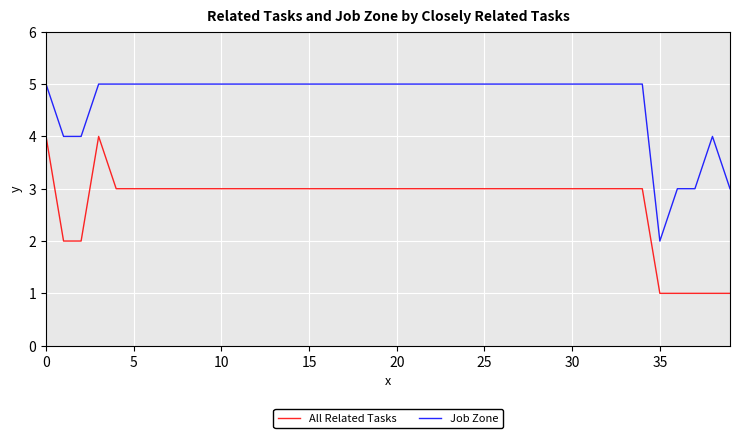

List the series in order of their peak value, highest first.

Job Zone, All Related Tasks